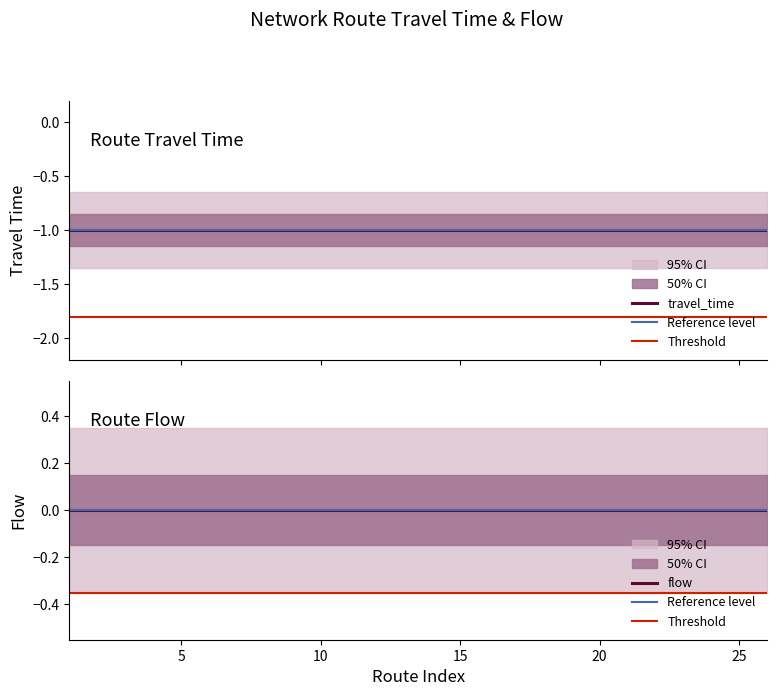

What are all the series names shown in the legend?

travel_time, flow